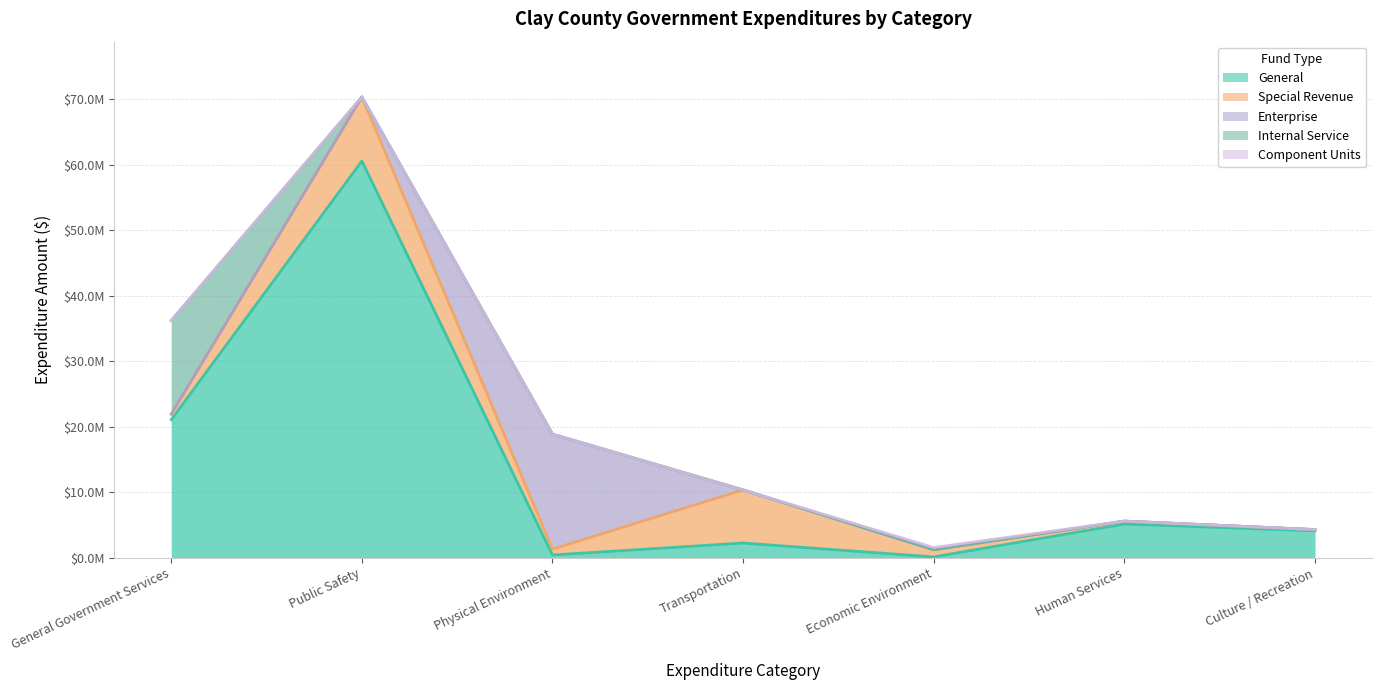

Where is General nearest to the value 30340699?

General Government Services